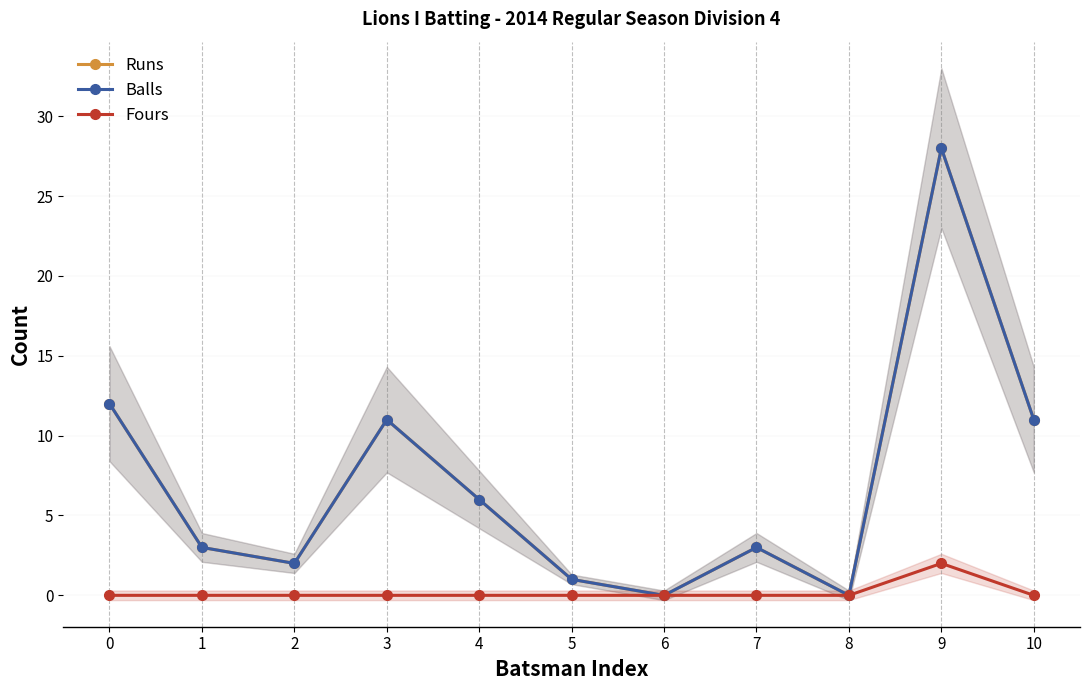

What is the difference between the maximum and second lowest values in the Balls series?

28